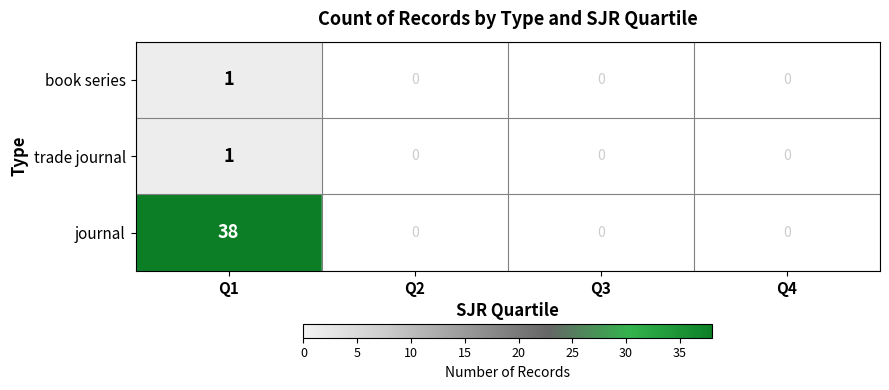

The value of book series at Q1 is 1. True or false?

True